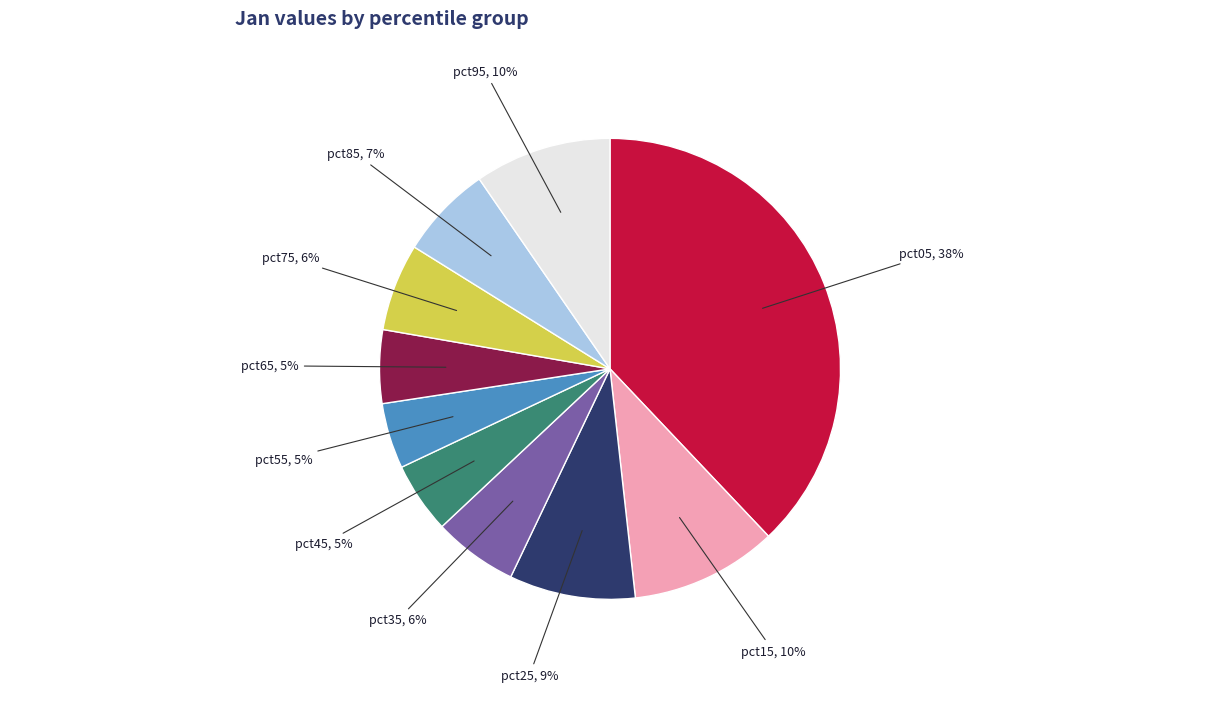

To the nearest percent, what is the combined percentage of pct95 and pct45?

15%